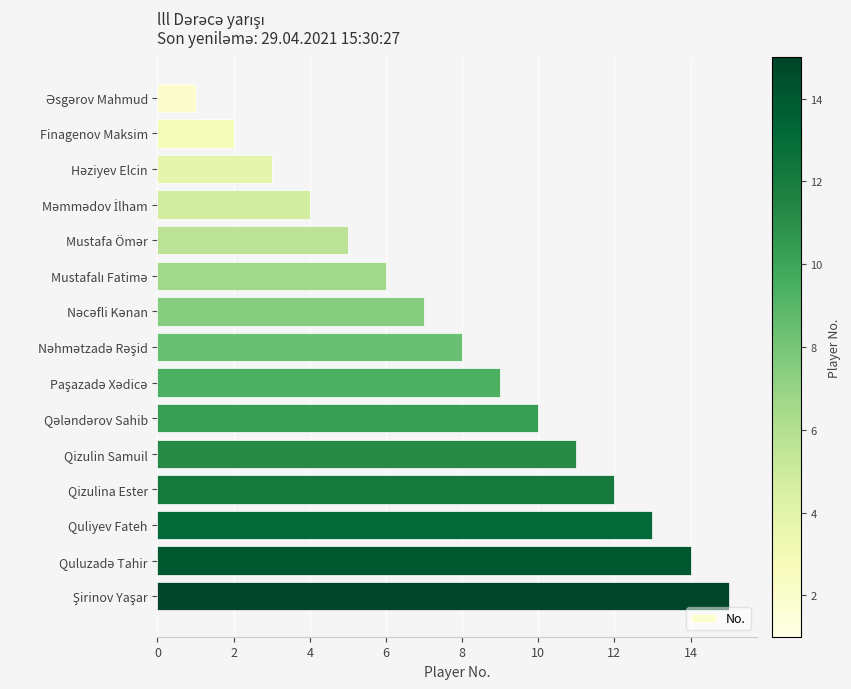

How many data points are less than 8?

7